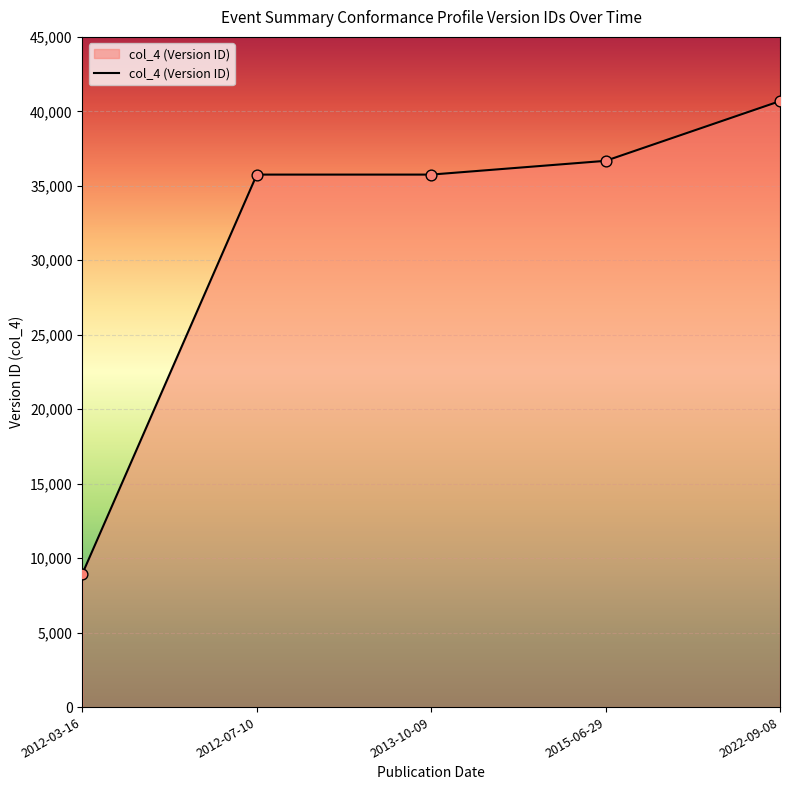

Approximately how many times larger is the value at 2022-09-08 compared to 2015-06-29?

1.1